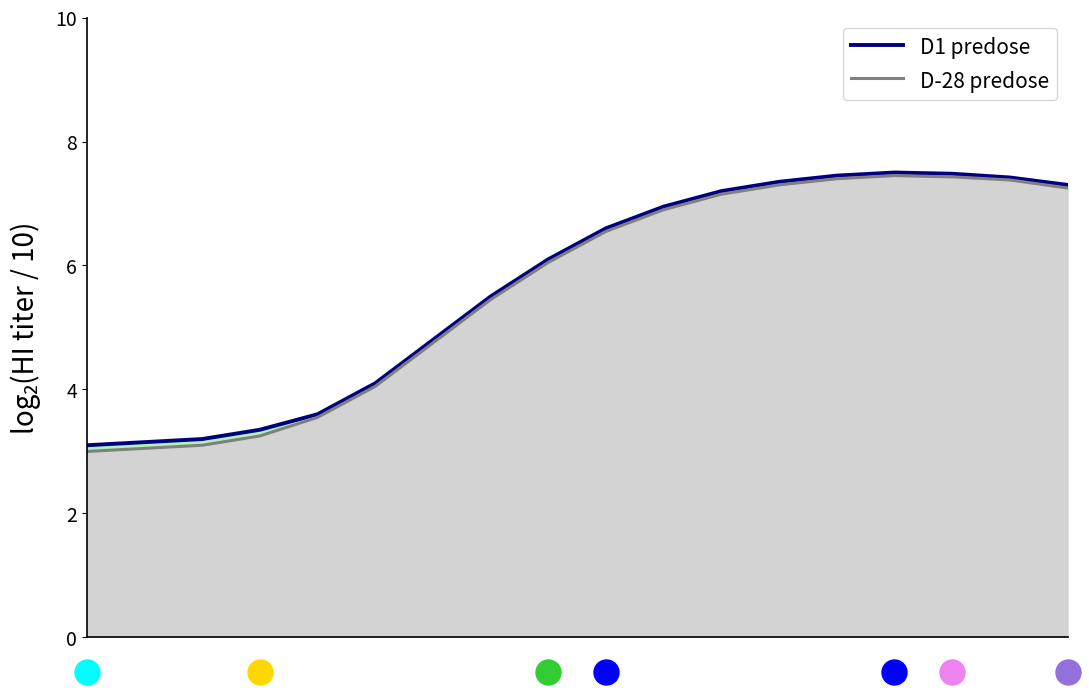

What is the minimum value shown in the chart?

3.0